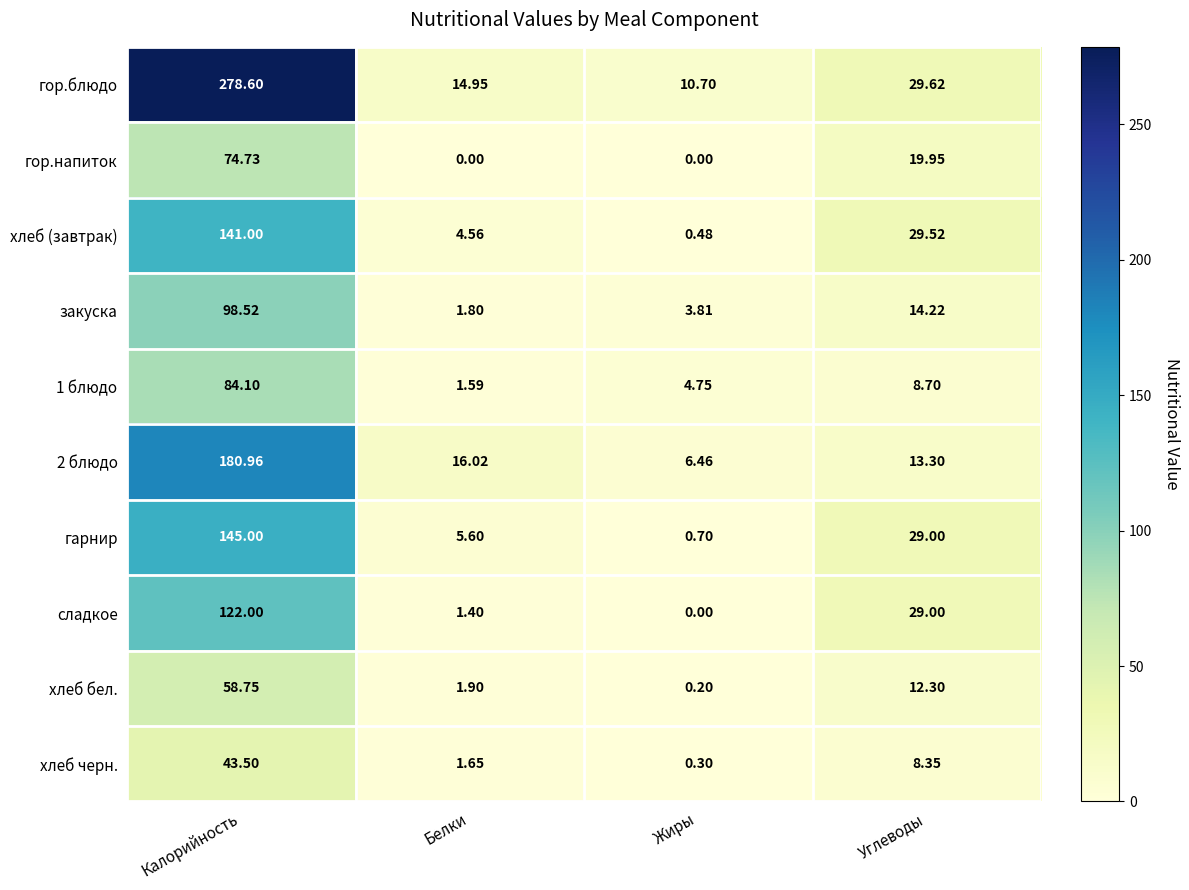

At which label does хлеб черн. reach its minimum?

Жиры